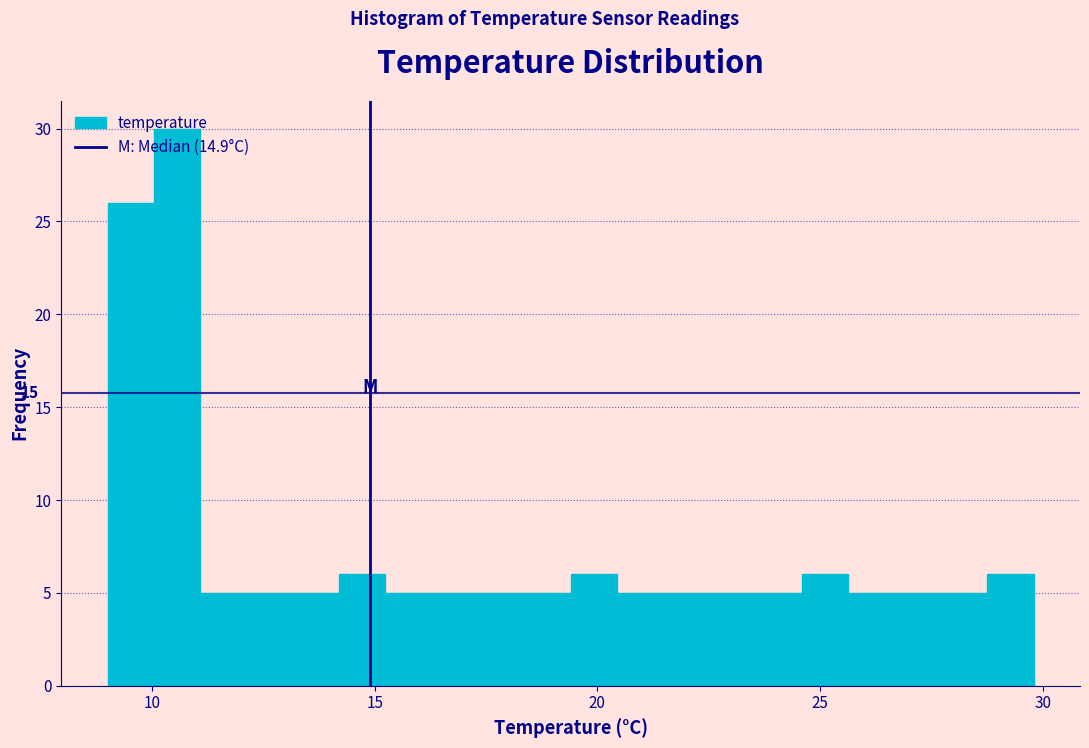

Around what value on the x-axis is the tallest bar? Give the approximate position of its centre, as read against the axis.

10.5